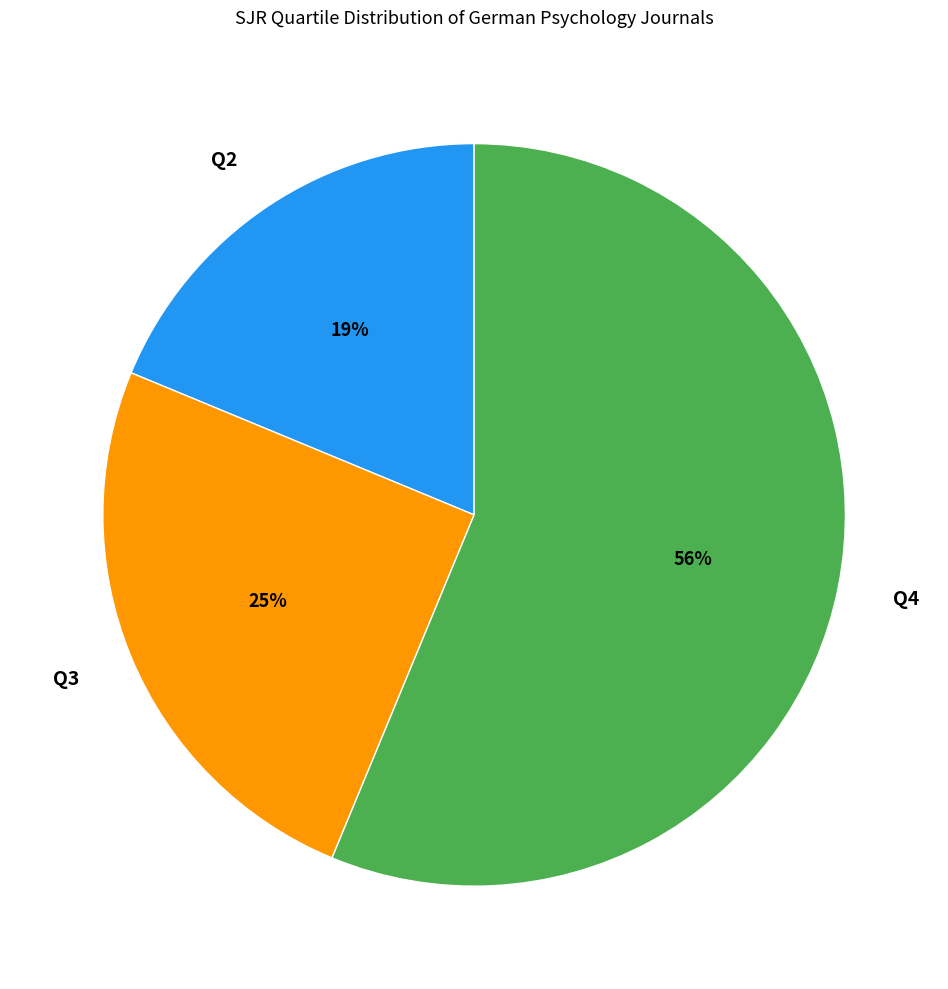

To the nearest percent, what percentage of the pie is Q3?

25%